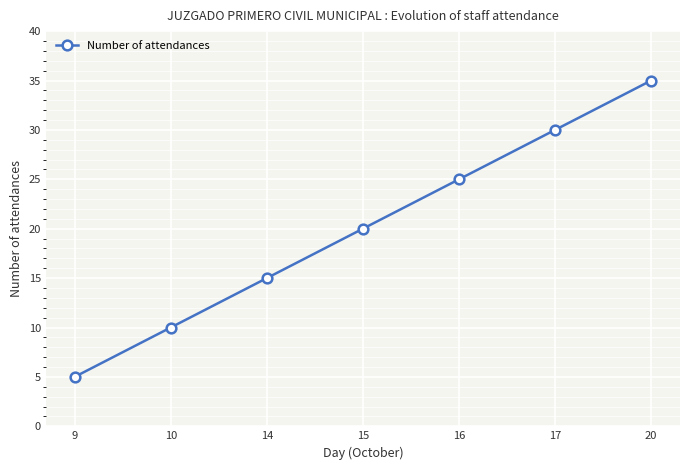

Reading right to left, list all the values displayed in this chart.

20=35	17=30	16=25	15=20	14=15	10=10	9=5